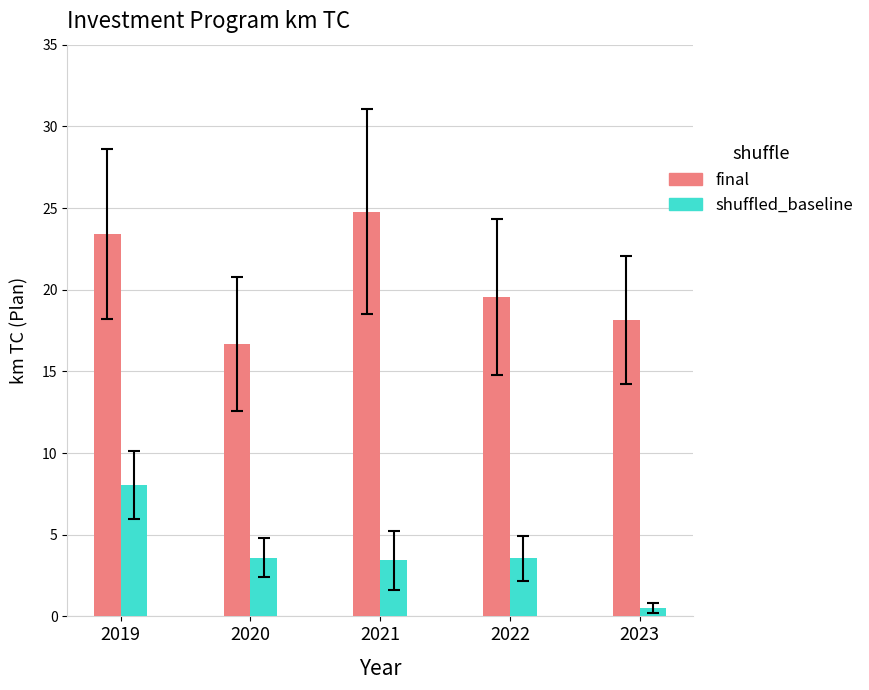

Which series changed the most between 2019 and 2022?

shuffled_baseline